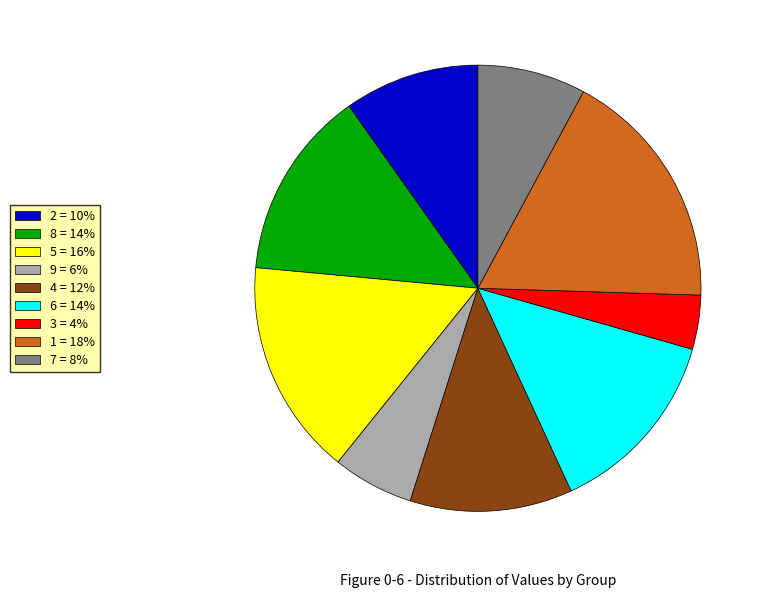

Does any single category account for the majority?

No